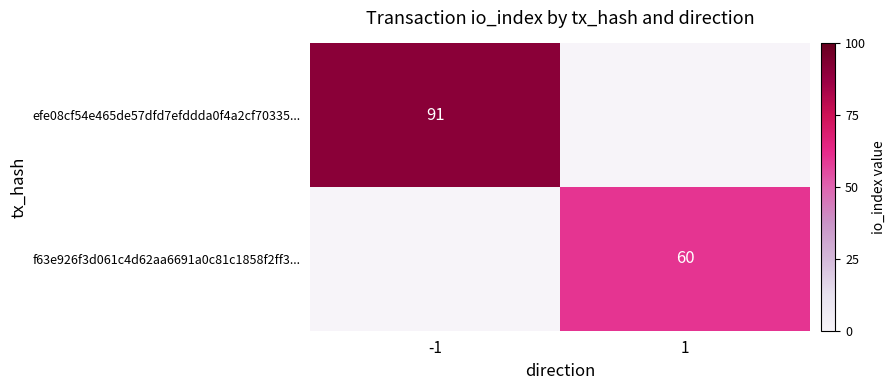

The value of f63e926f3d061c4d62aa6691a0c81c1858f2ff3... at 1 is 13. True or false?

False